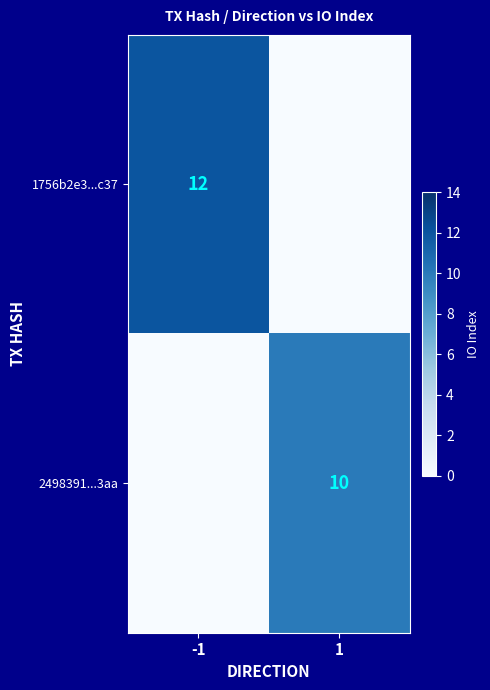

Is the value of 1756b2e3...c37 at -1 greater than the value of 2498391...3aa at 1?

Yes